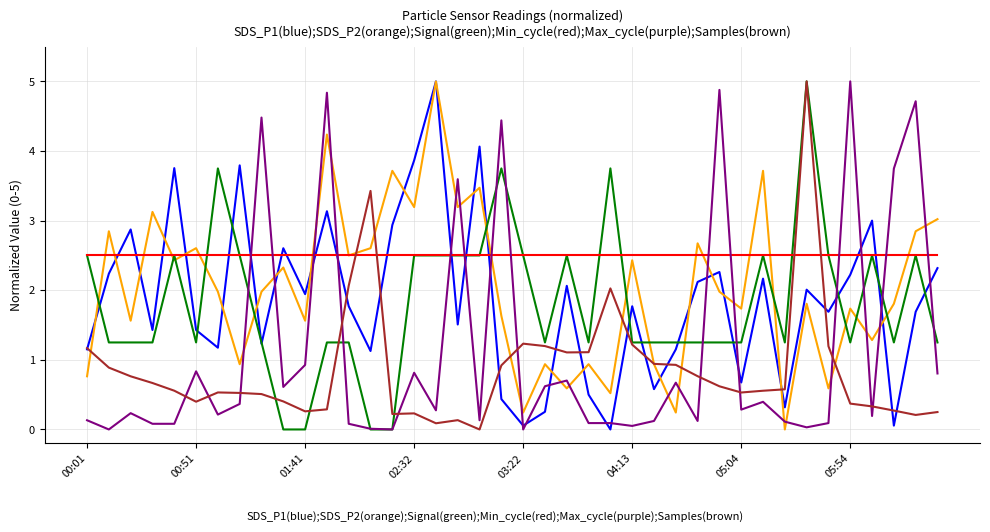

What is the greatest value displayed?

5.0